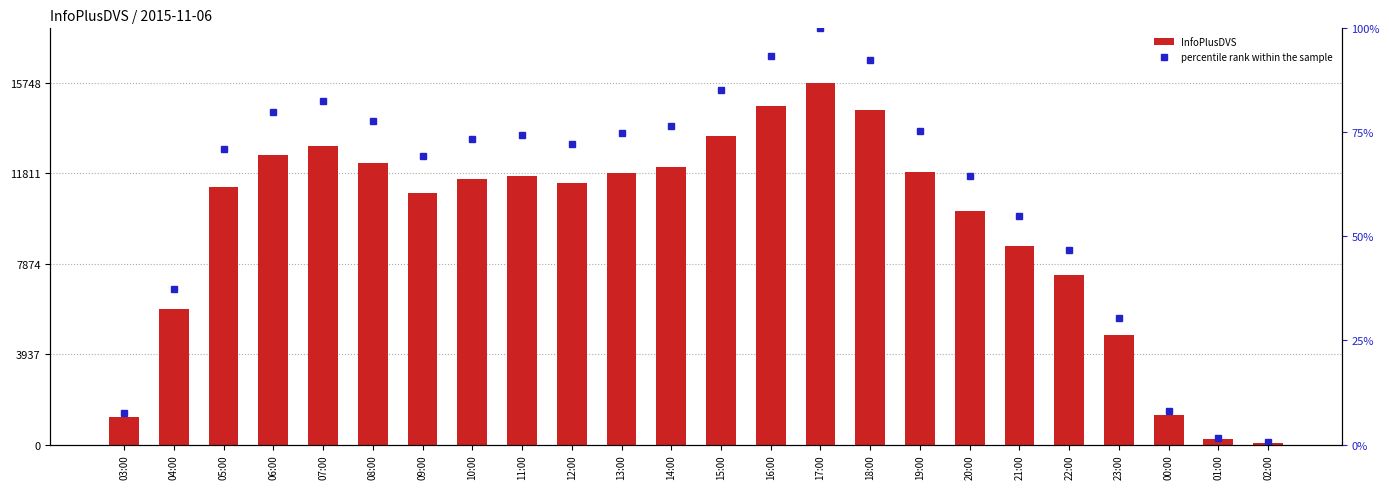

At which category is the sum across all series the highest?

17:00